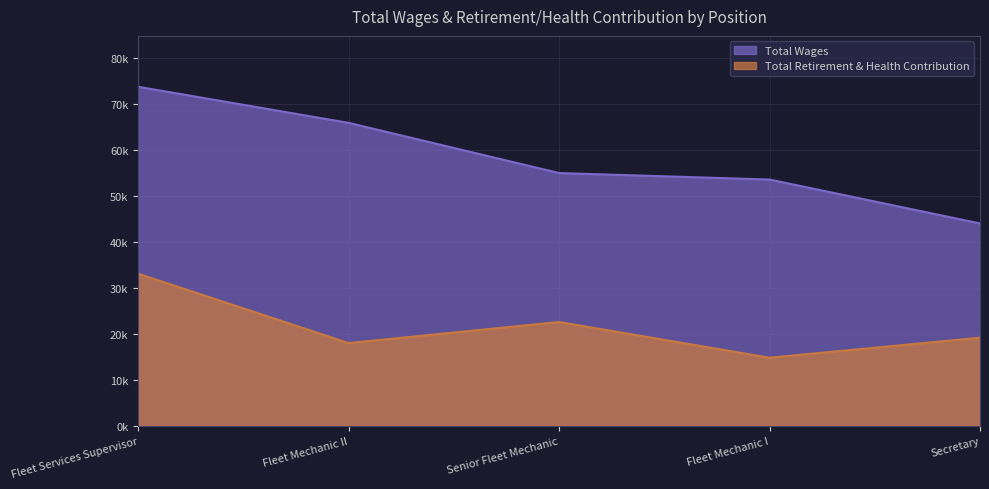

True or false: Total Wages and Total Retirement & Health Contribution cross at least once.

False